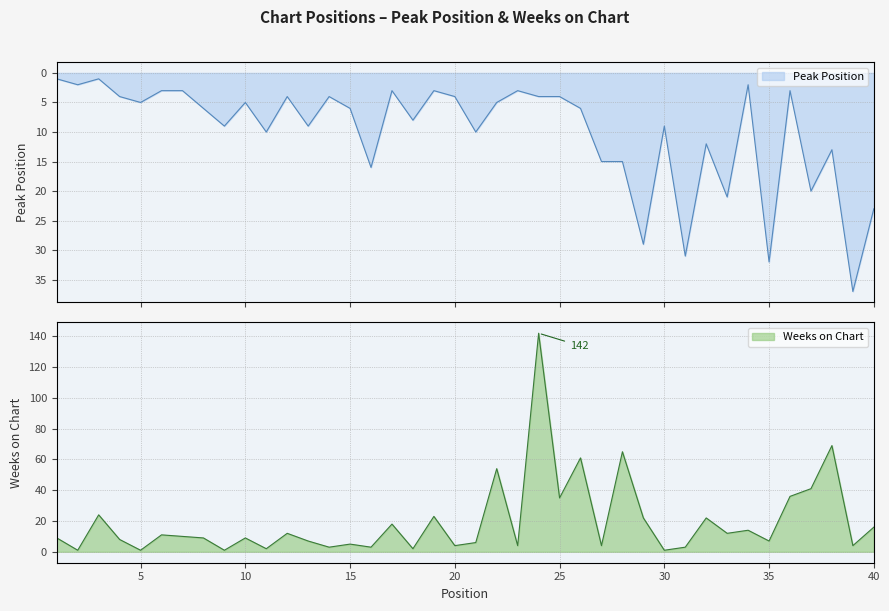

What is the highest value of the Peak Position series?

37